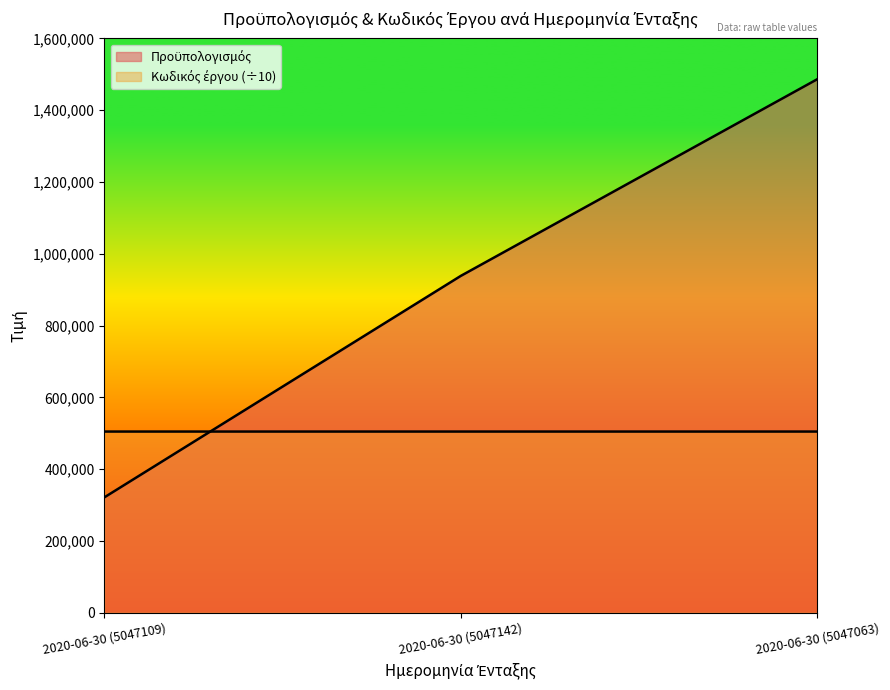

What is the value of the Προϋπολογισμός point at the 2nd from the left?

938500.0